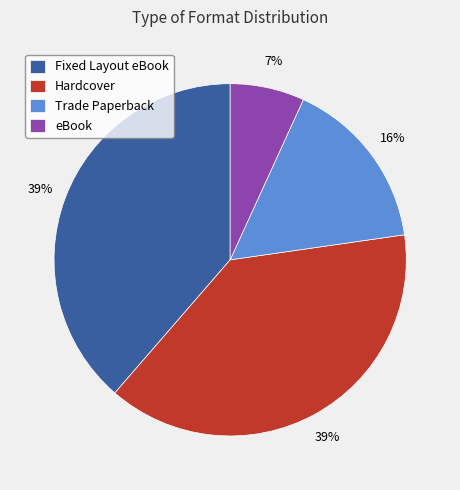

Is the sum of Fixed Layout eBook and Hardcover greater than half?

Yes